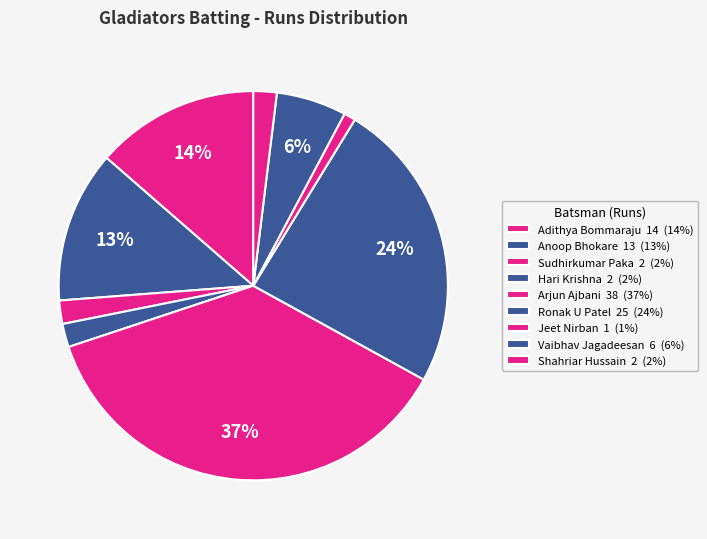

Count the number of slices in the pie.

9